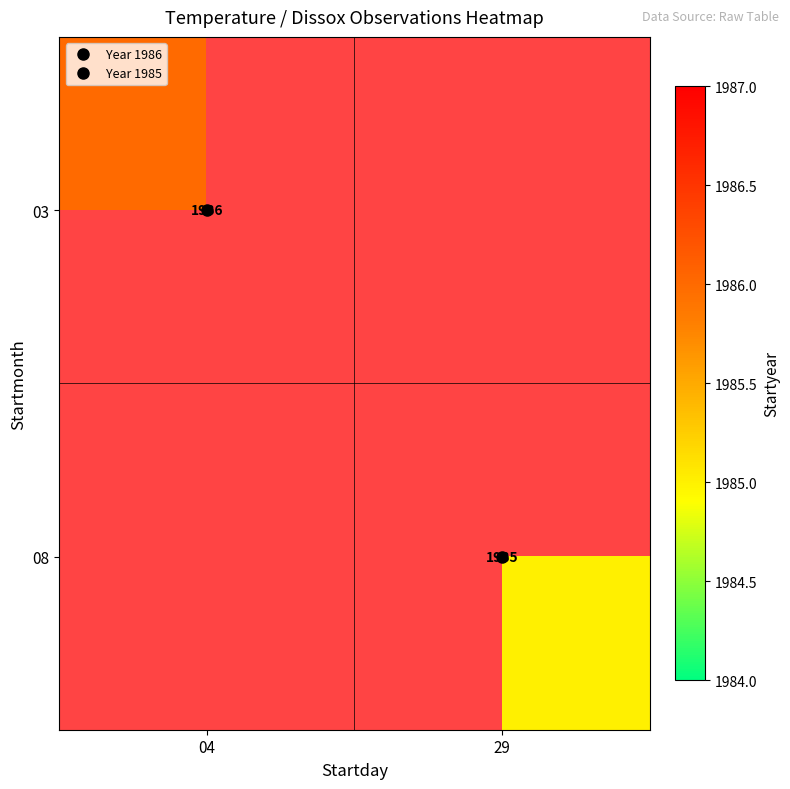

List the series in order of their overall mean, lowest first.

03, 08